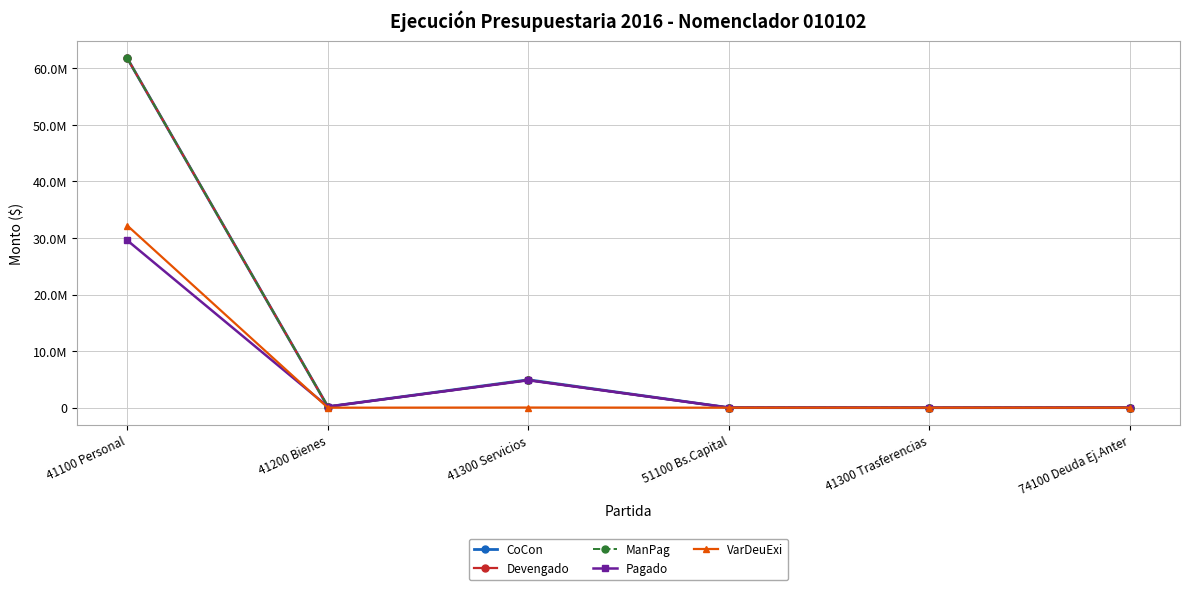

The value of CoCon at 41300 Servicios is 8004721.2. True or false?

False